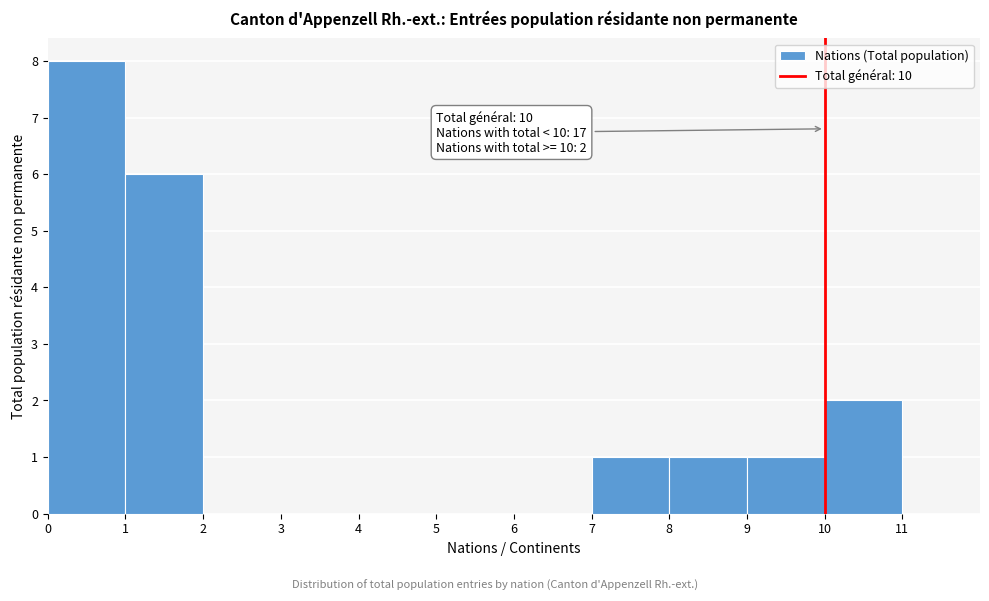

Which range on the x-axis has the tallest bar?

0 to 1